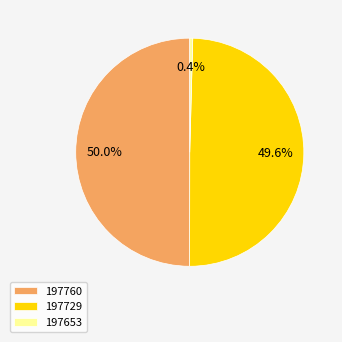

Between 197729 and 197653, which is larger?

197729